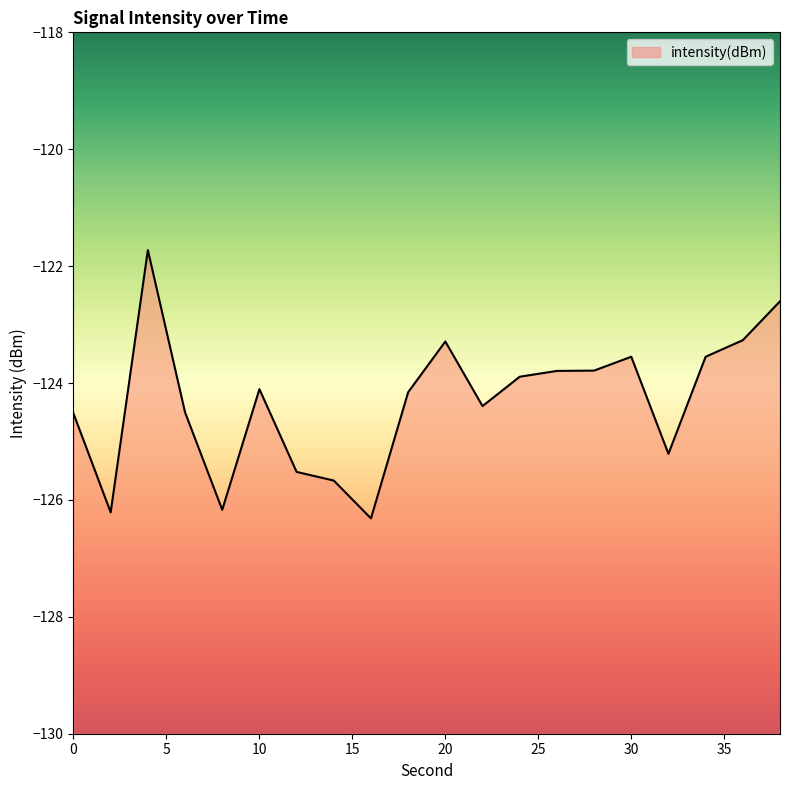

List the labels in order of value, smallest first.

16, 2, 8, 14, 12, 32, 0, 6, 22, 18, 10, 24, 26, 28, 30, 34, 20, 36, 38, 4